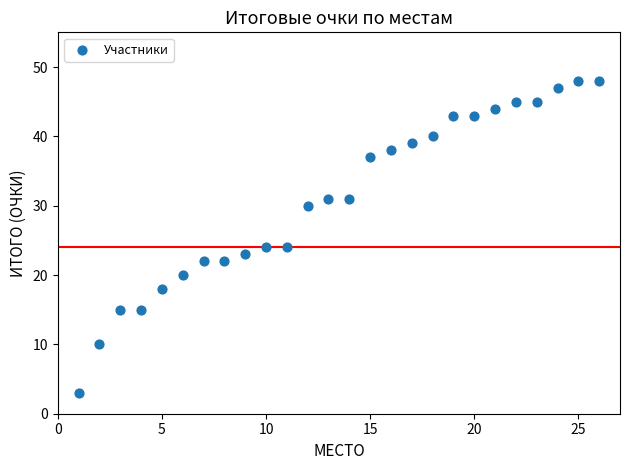

What is the range of X values (max minus min)?

25